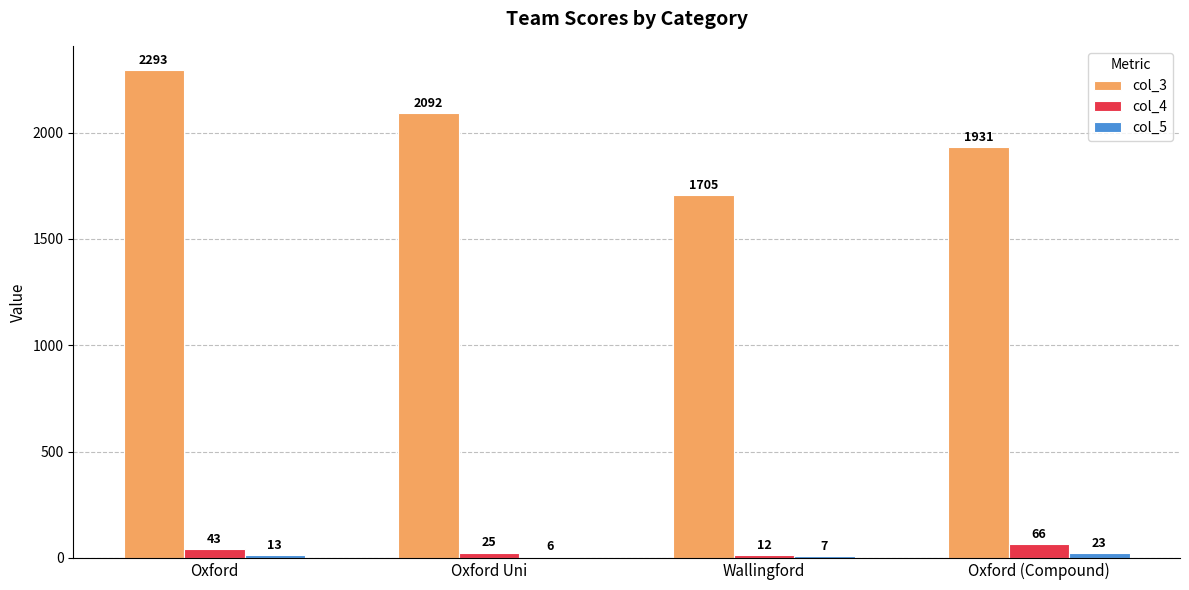

What is the greatest value displayed?

2293